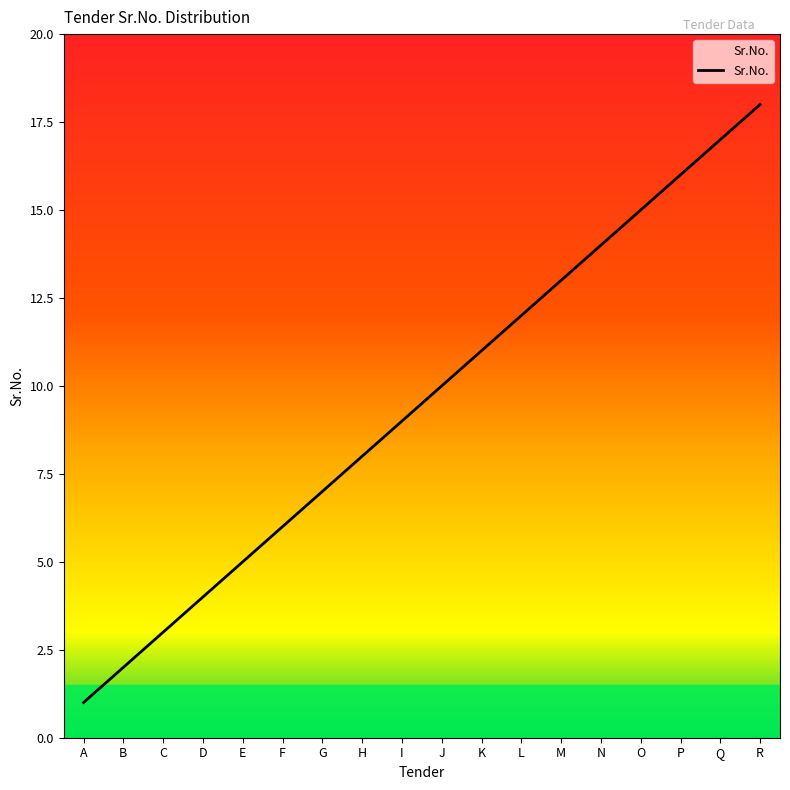

Rank the categories by value from lowest to highest.

A, B, C, D, E, F, G, H, I, J, K, L, M, N, O, P, Q, R